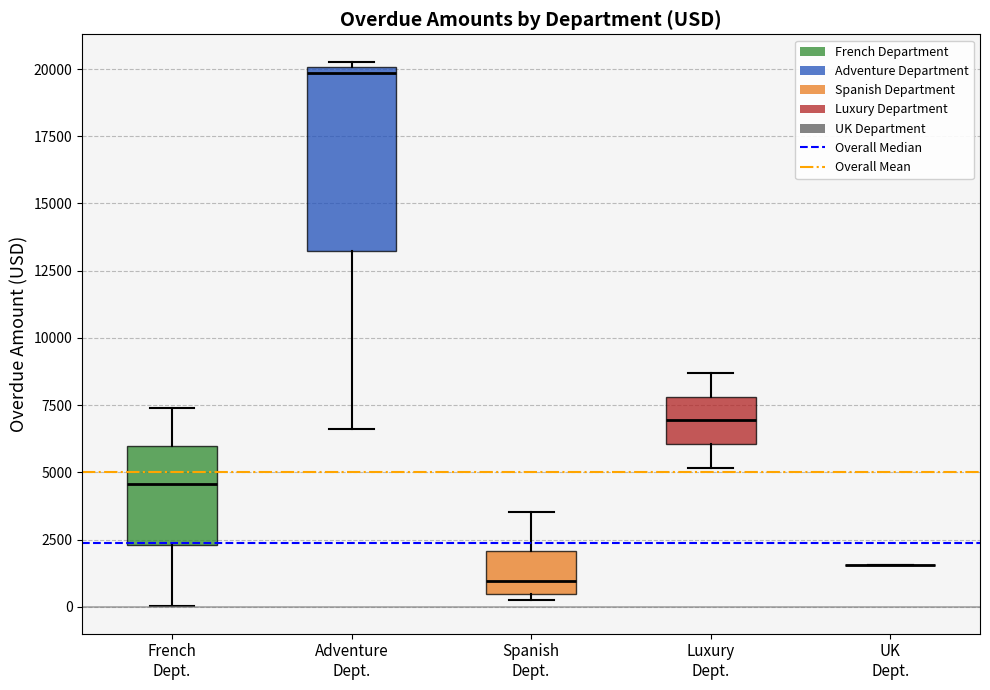

Reading left to right, transcribe this box plot: for each box, give where its median line is, the range the box spans, and where its two whiskers end, as read against the y-axis. The values are not printed on the chart, so give them approximately, as read against the axis.

French Dept.: median 4500, box 2500 to 6000, whiskers 0 to 7500
Adventure Dept.: median 20000 (just below the box's upper edge), box 13000 to 20000, whiskers 6500 to 20500
Spanish Dept.: median 1000, box 500 to 2000, whiskers 500 (just below the box's lower edge) to 3500
Luxury Dept.: median 7000, box 6000 to 8000, whiskers 5000 to 8500
UK Dept.: box collapsed to a line at 1500, whiskers 1500 to 1500